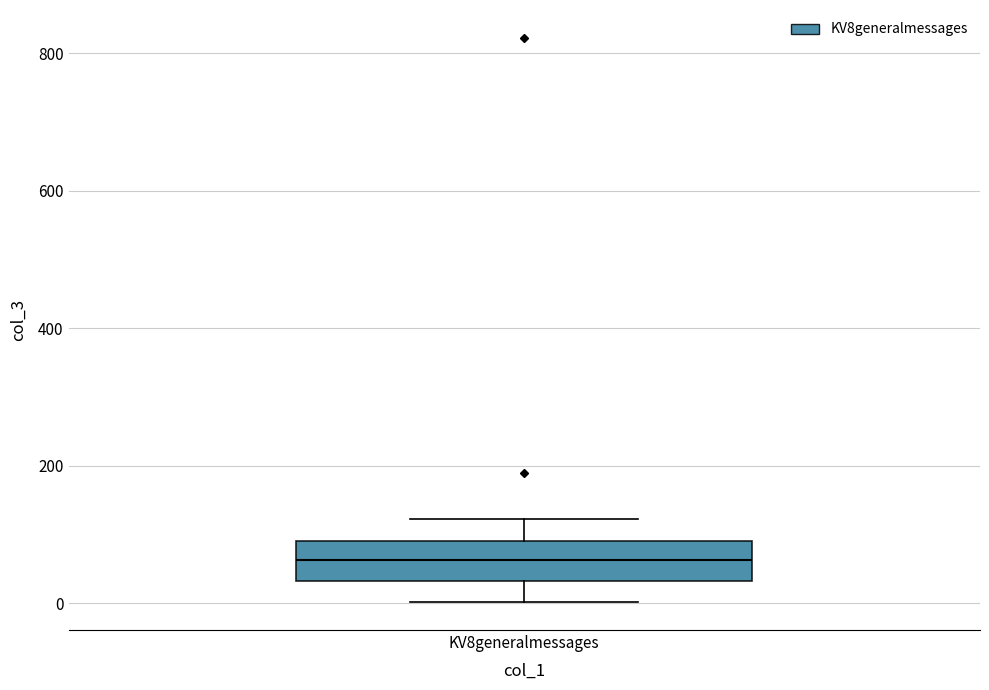

Read this box plot against the y-axis: the position of the median line, the range covered by the box, and the ends of both whiskers. The values are not printed on the chart, so give them approximately, as read against the axis.

median 60, box 40 to 100, whiskers 0 to 120